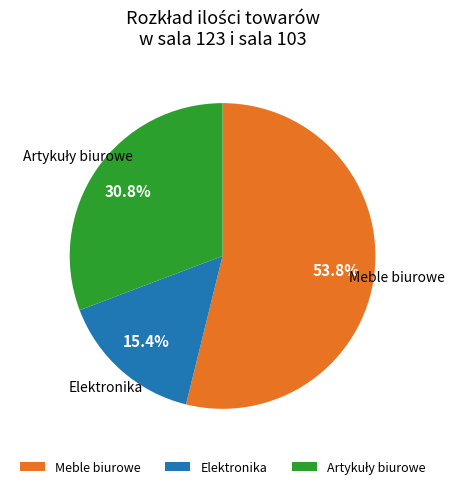

What is the smallest slice in the pie chart?

Elektronika